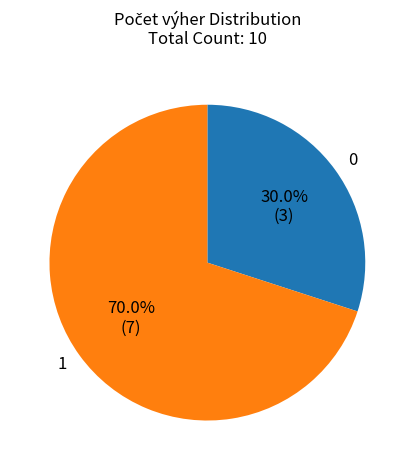

Does 1 represent more than half of the total?

Yes